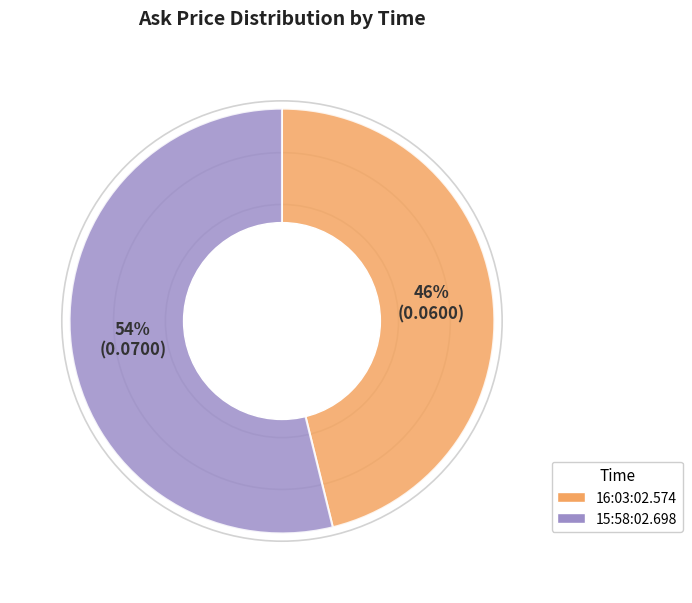

How many slices are in this pie chart?

2